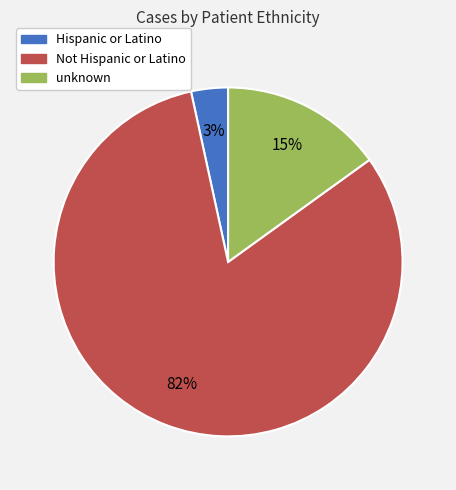

Approximately how many times larger is the value at unknown compared to Not Hispanic or Latino?

0.2